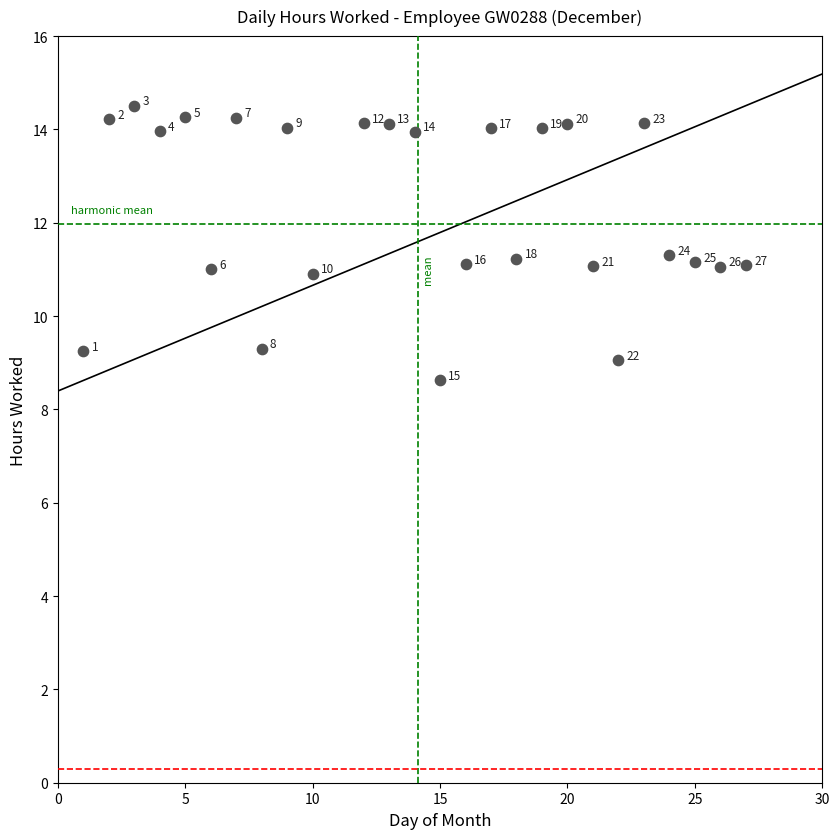

What is the range of X values (max minus min)?

26.0